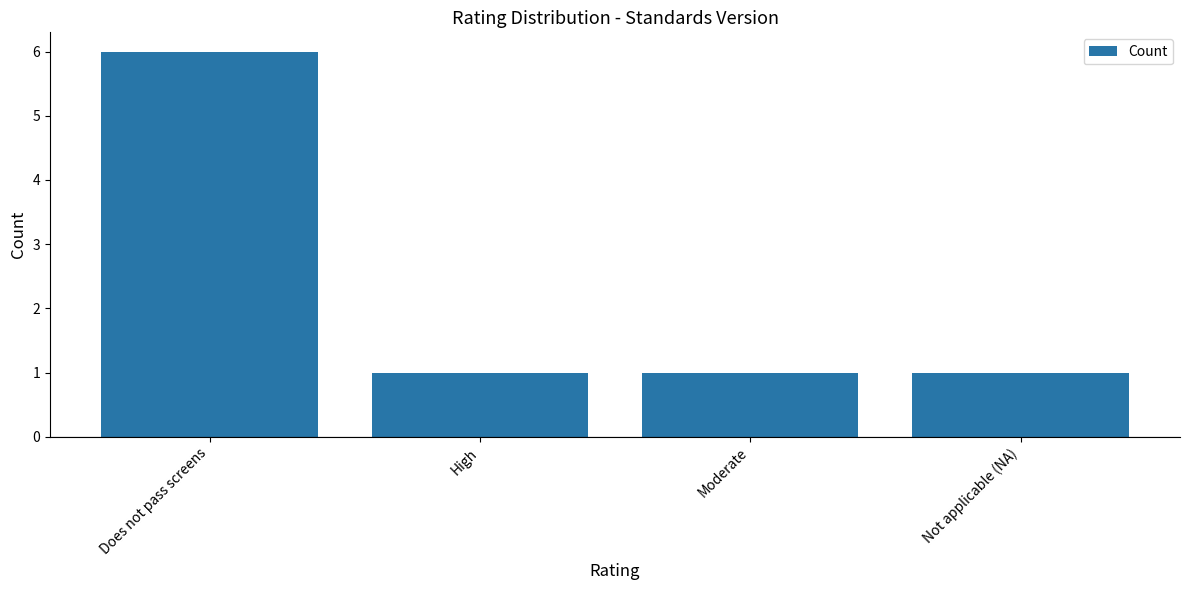

Approximately how many times larger is the value at Not applicable (NA) compared to High?

1.0